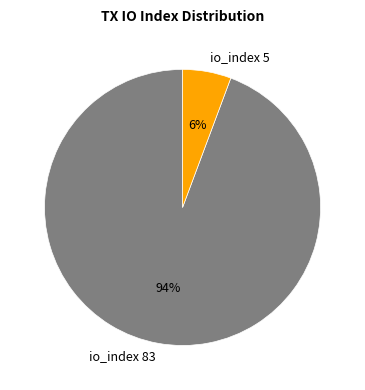

To the nearest percent, what is the combined percentage of io_index 5 and io_index 83?

100%